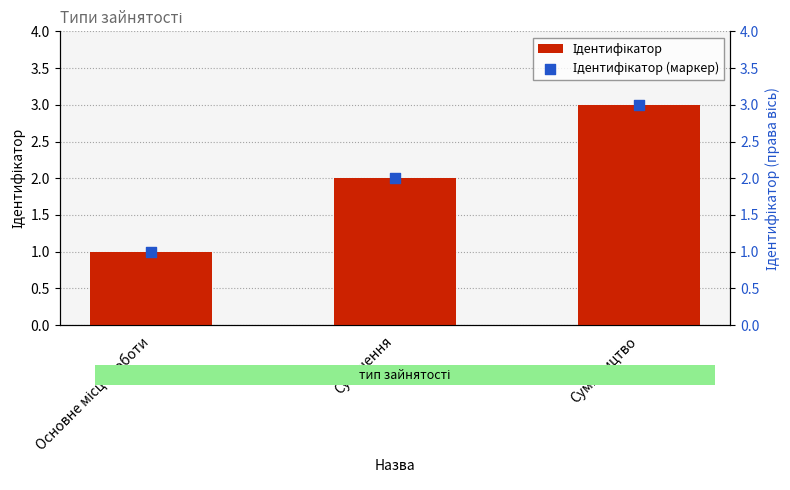

At which category is the sum across all series the highest?

Сумісництво